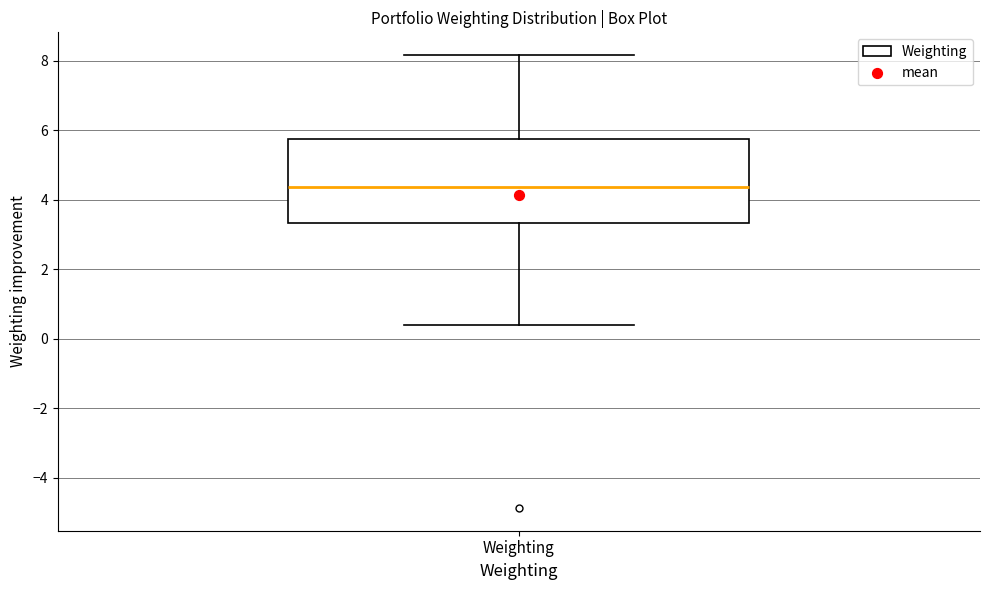

Read this box plot against the y-axis: the position of the median line, the range covered by the box, and the ends of both whiskers. The values are not printed on the chart, so give them approximately, as read against the axis.

median 4.4, box 3.4 to 5.8, whiskers 0.4 to 8.2